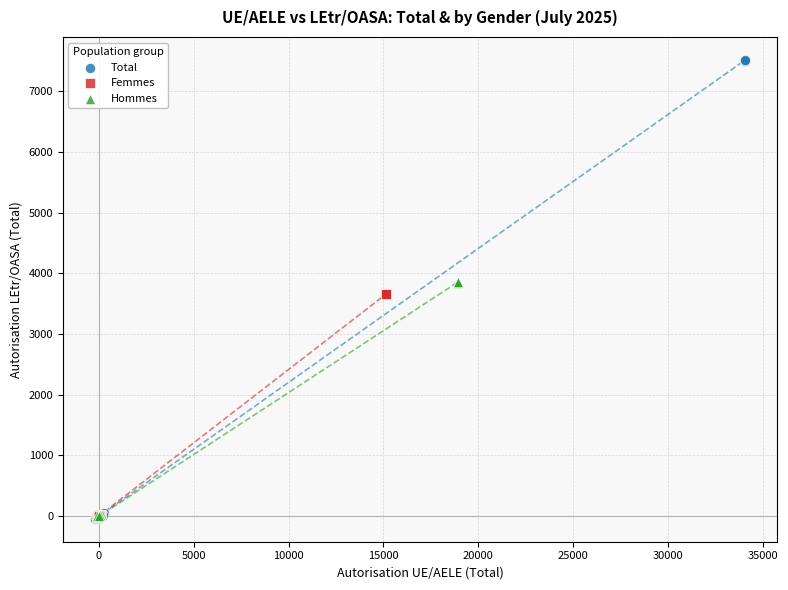

Which series has the largest Y range (max minus min)?

Total